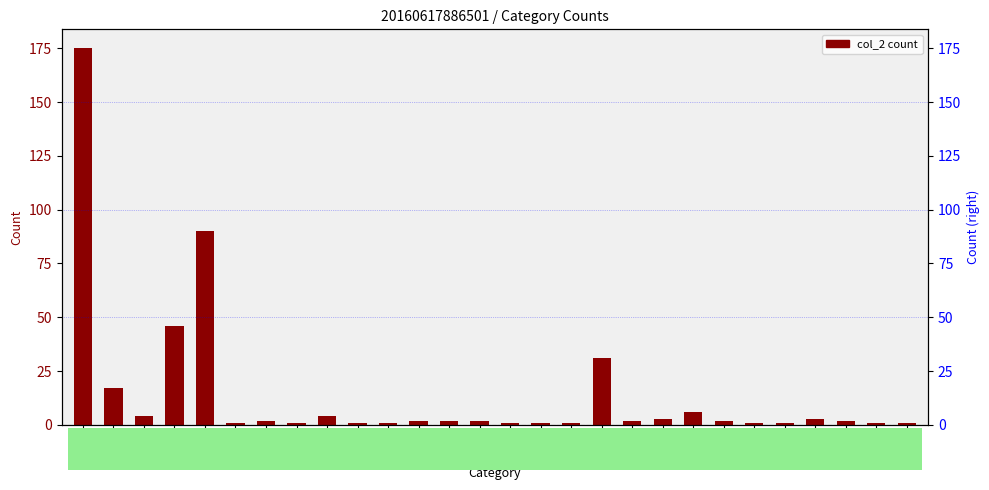

What is the difference between the second highest and minimum values?

89